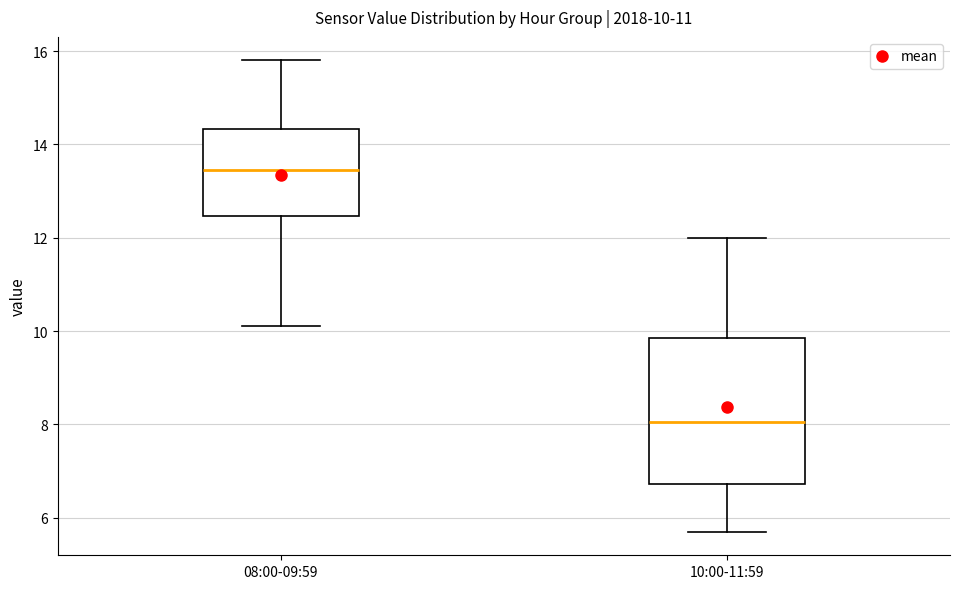

Which box is the tallest, from its lower edge to its upper edge?

10:00-11:59